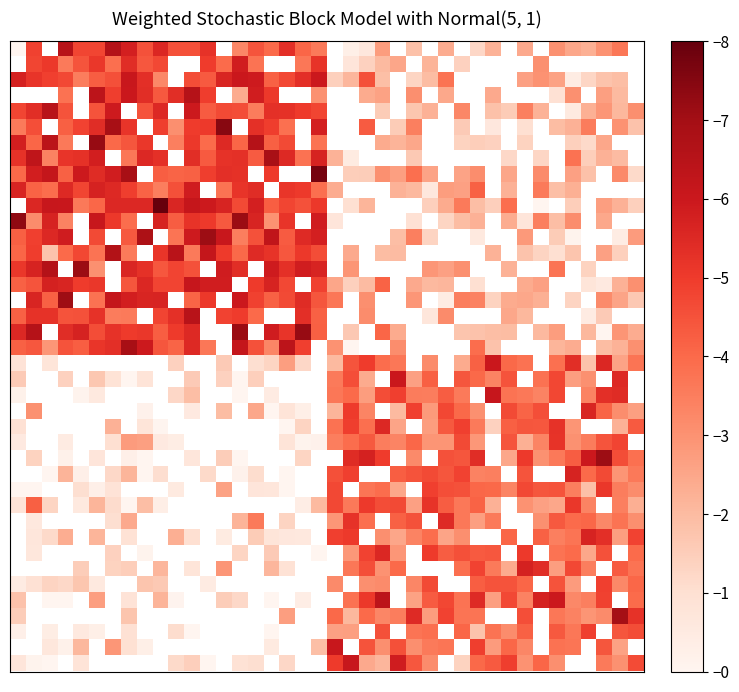

Which category has the highest value across all series?

9